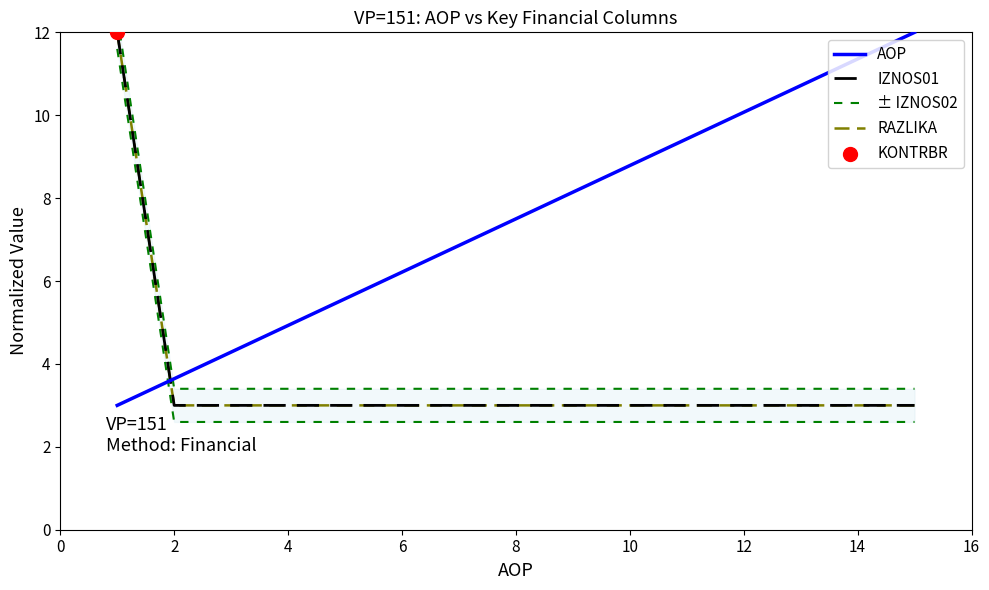

Which series has the largest total across all categories?

AOP